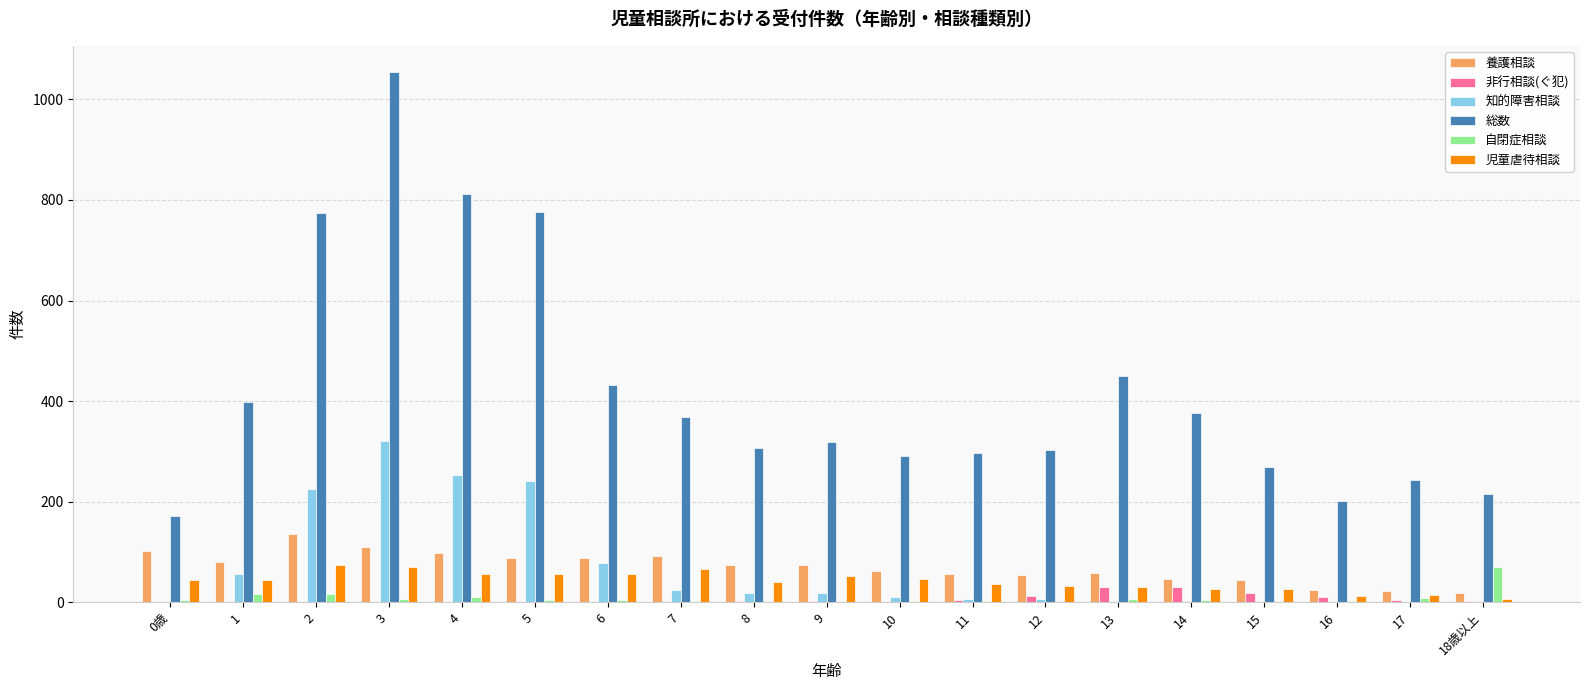

The value of 総数 at 9 is 319. True or false?

True